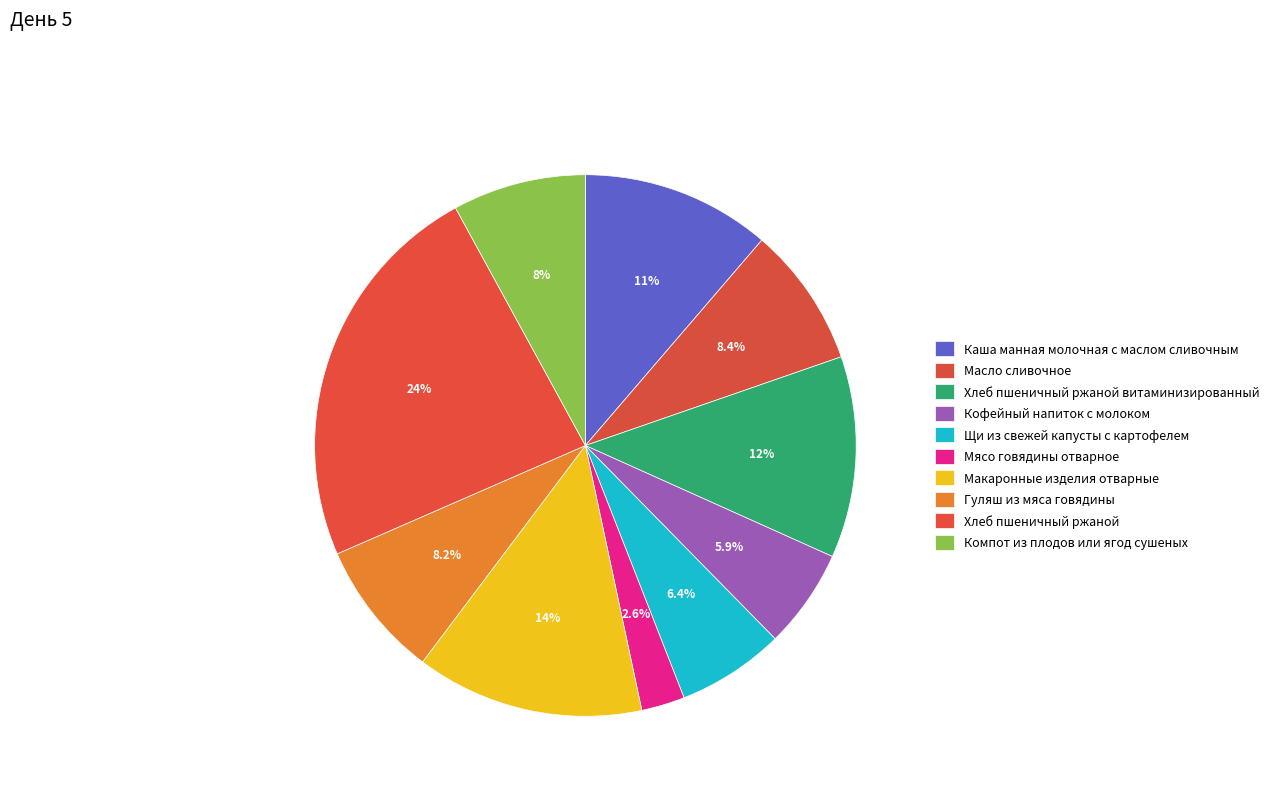

Count the number of slices in the pie.

10